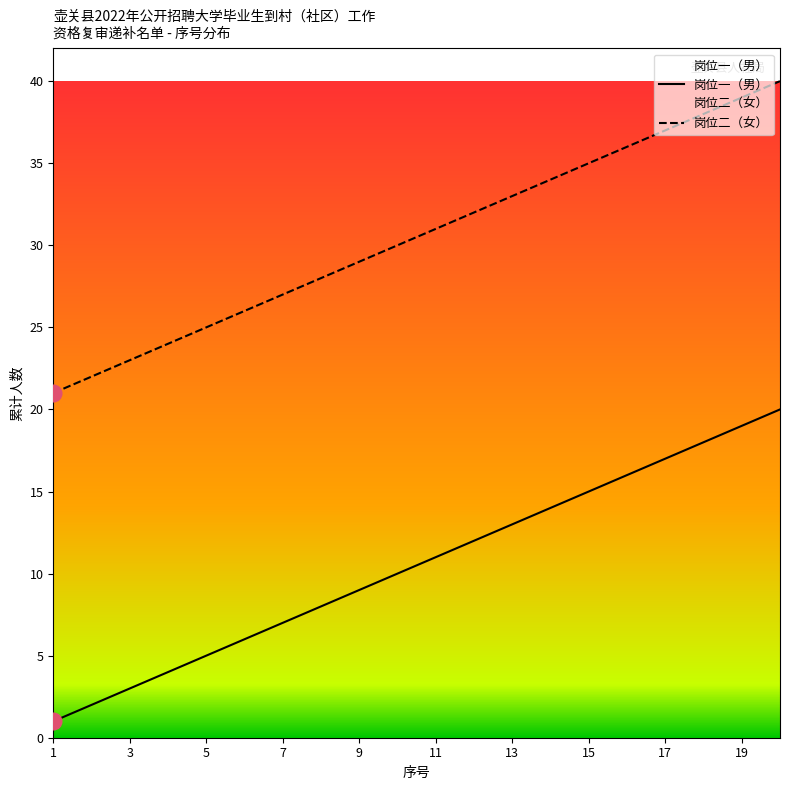

The 岗位二（女） series shows 50 at 8. True or false?

False